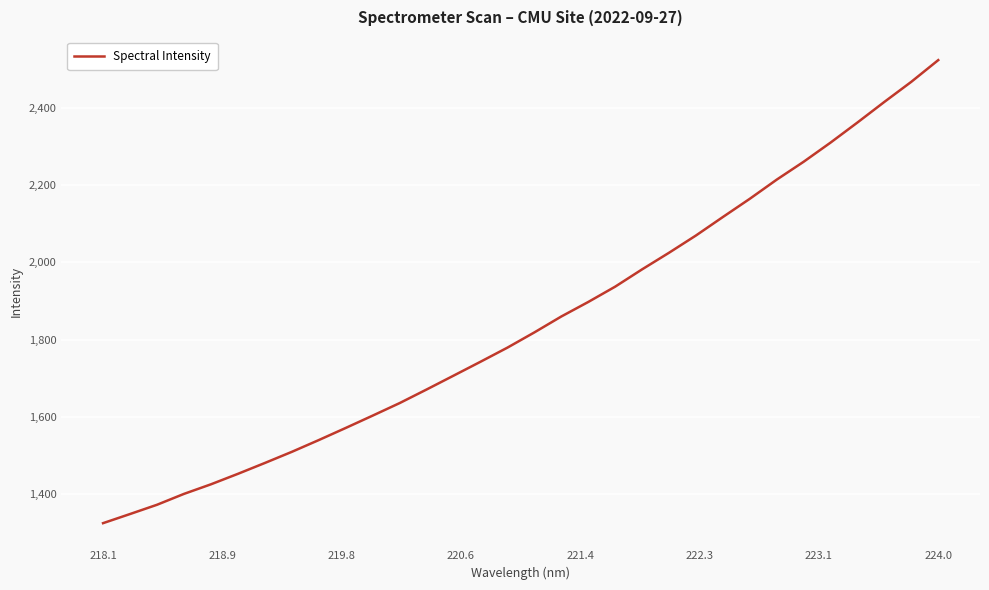

What is the maximum value shown in the chart?

2523.6